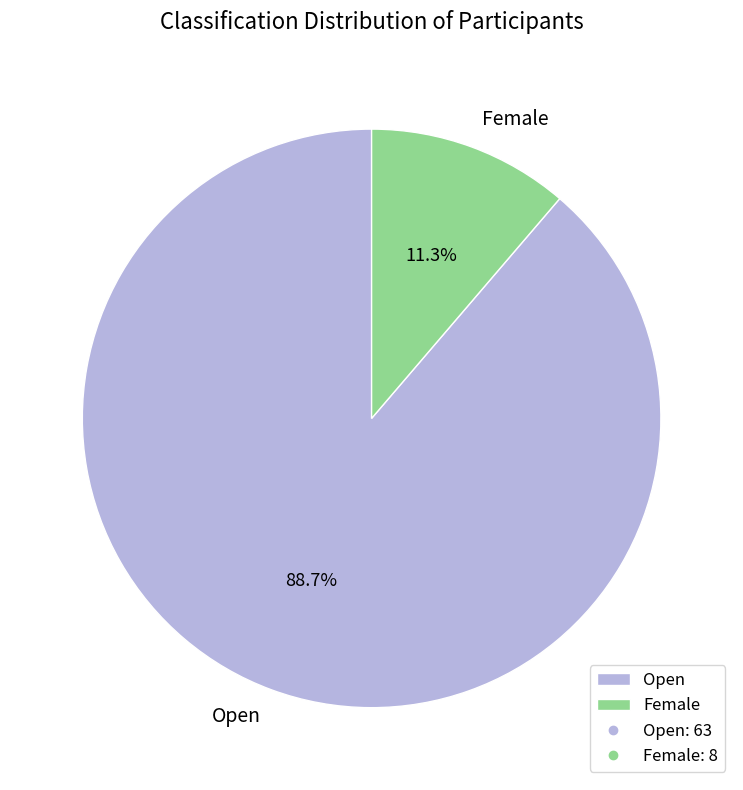

Between Female and Open, which is larger?

Open